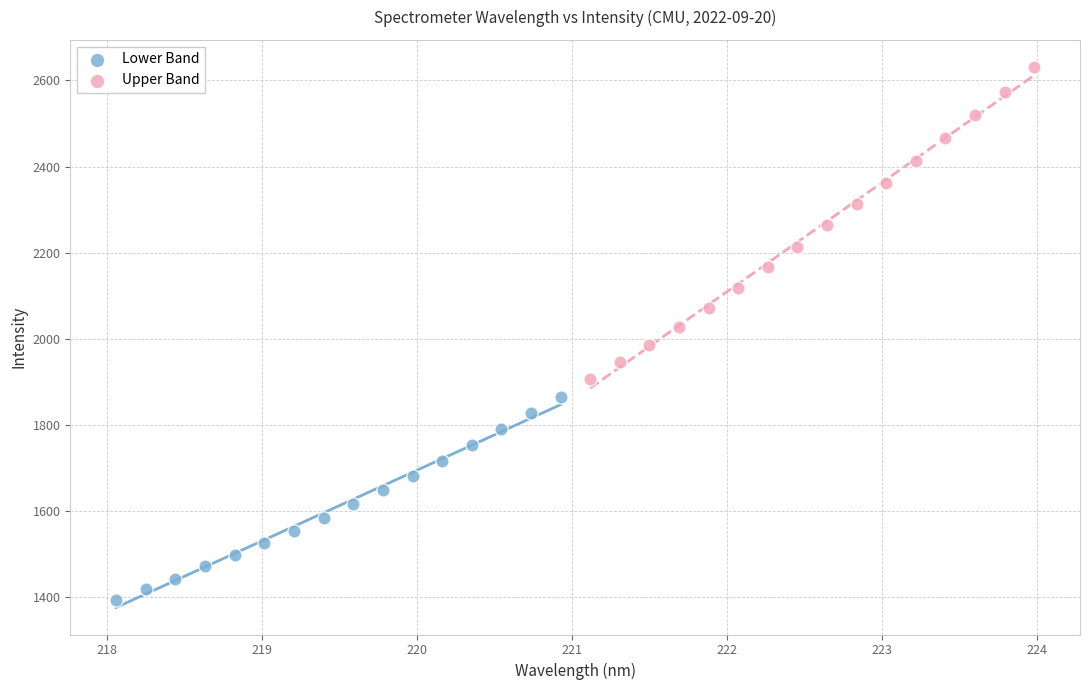

Which series reaches the maximum Y coordinate?

Upper Band